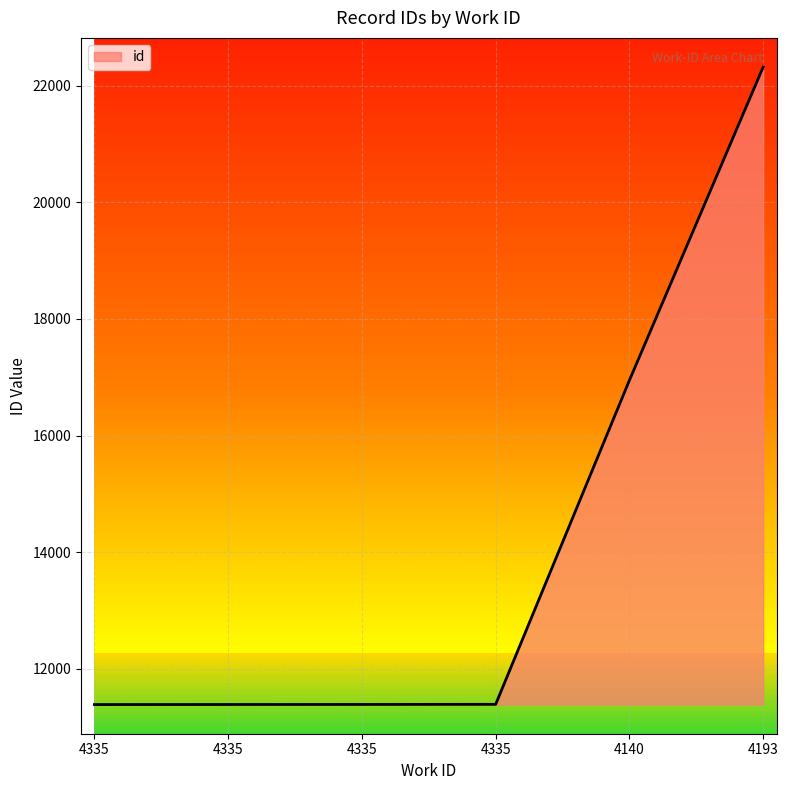

What is the label of the 2nd point from the right?

4140